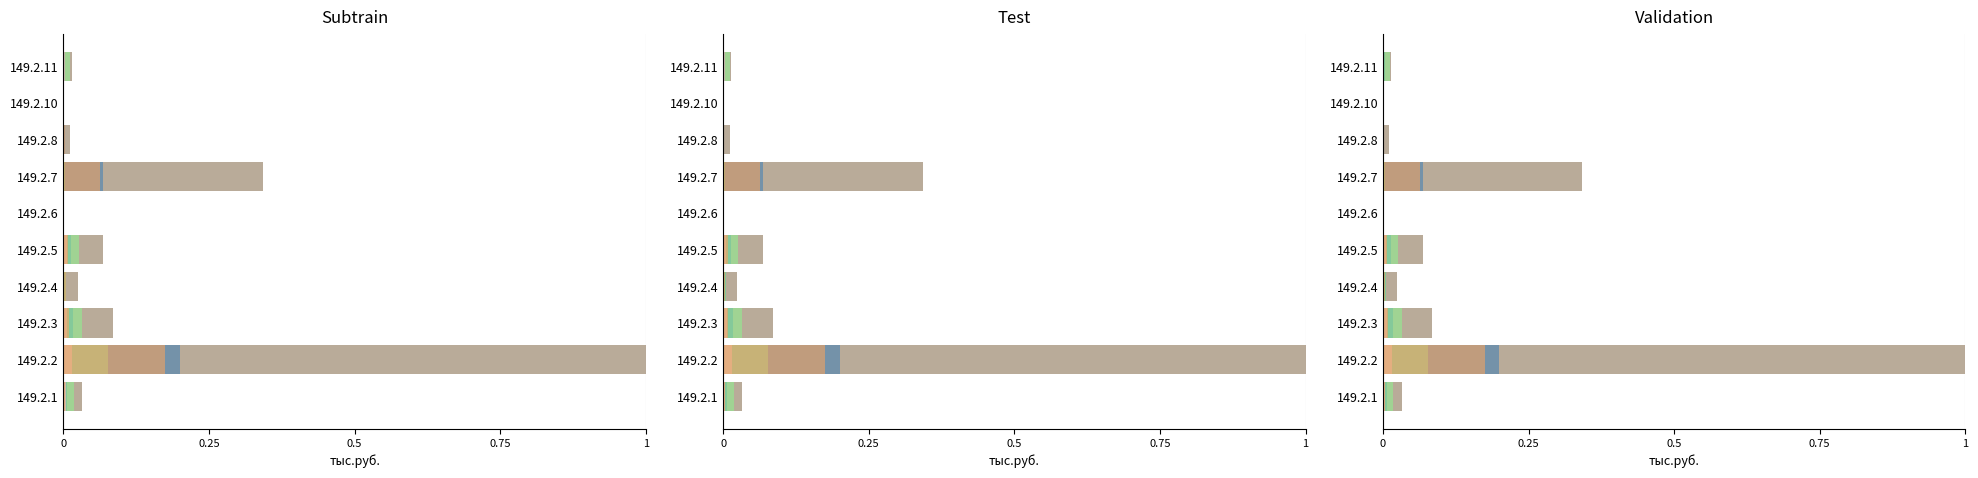

At how many categories does at least one series exceed 0?

10